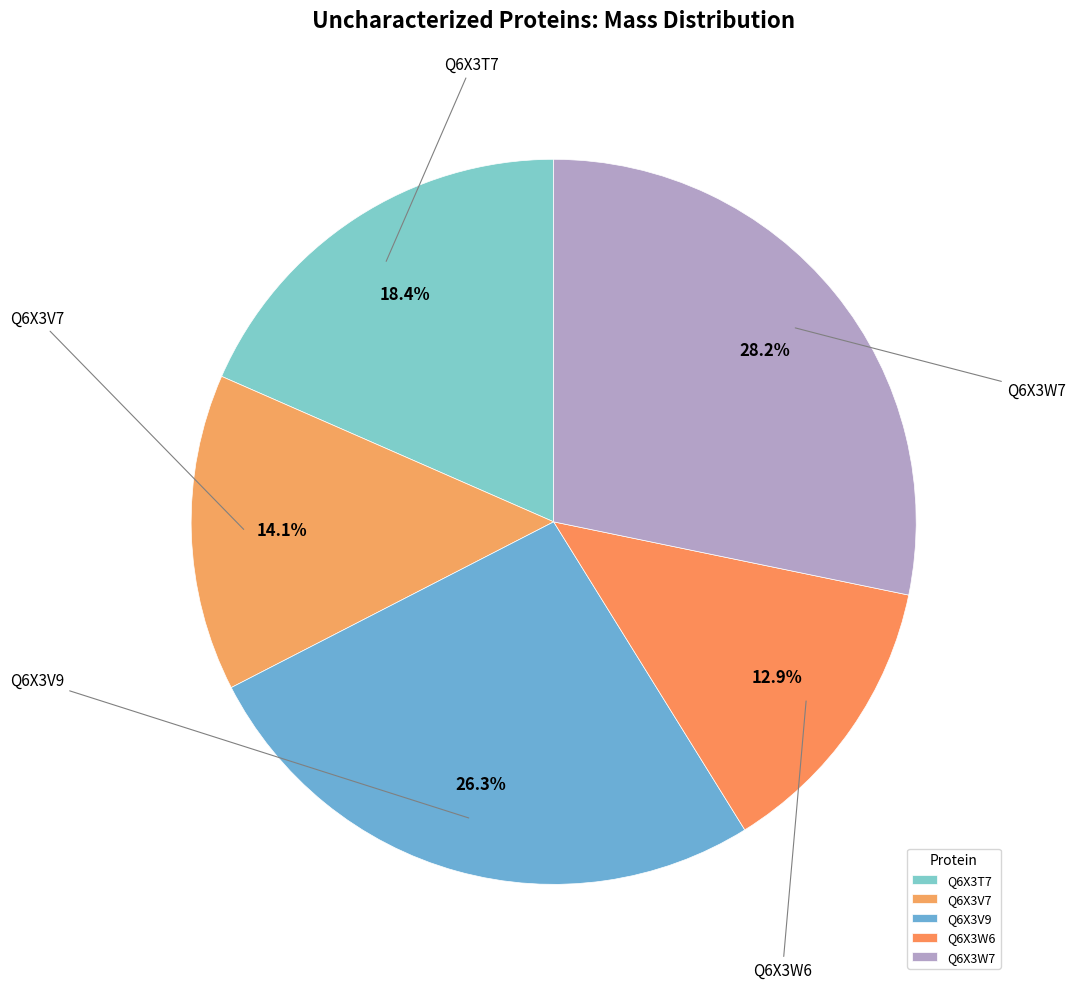

To the nearest percent, what portion does Q6X3W6 represent?

13%